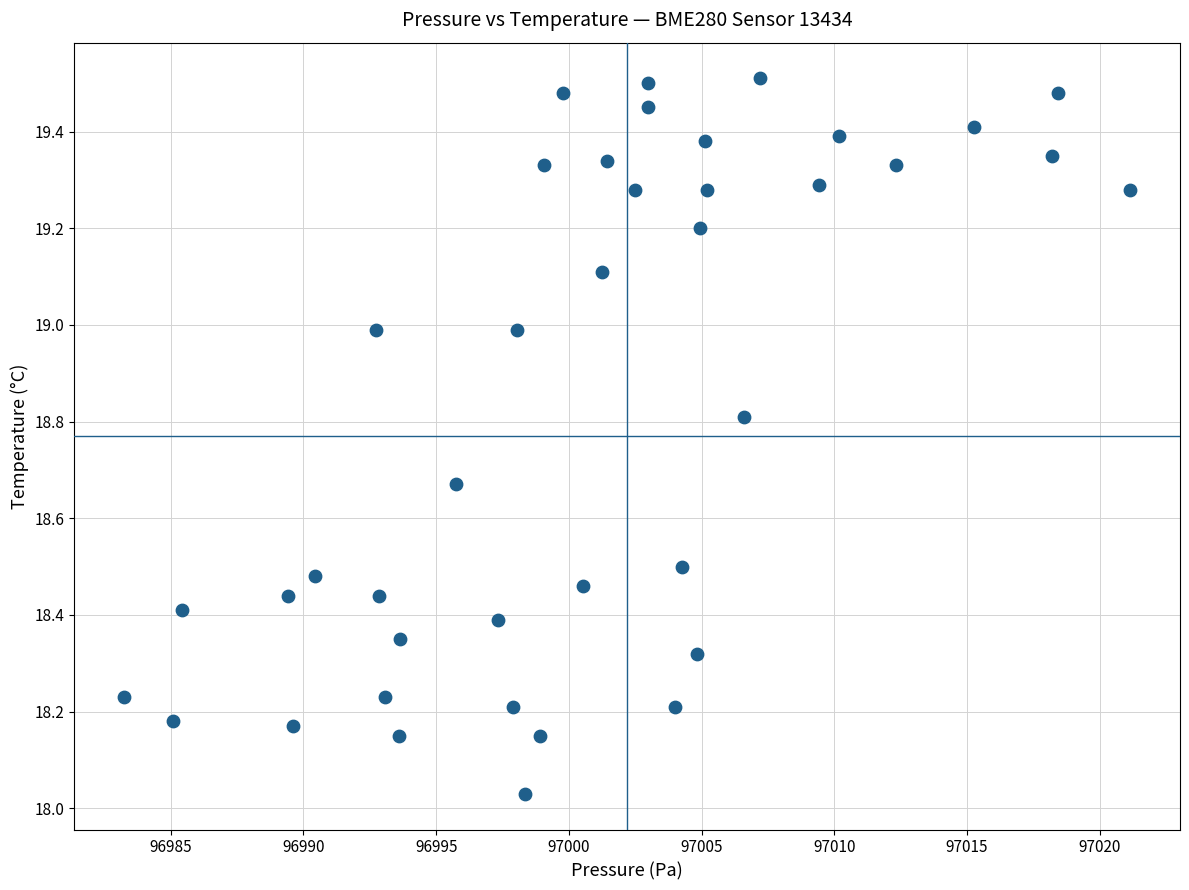

What is the range of Y values (max minus min)?

1.5